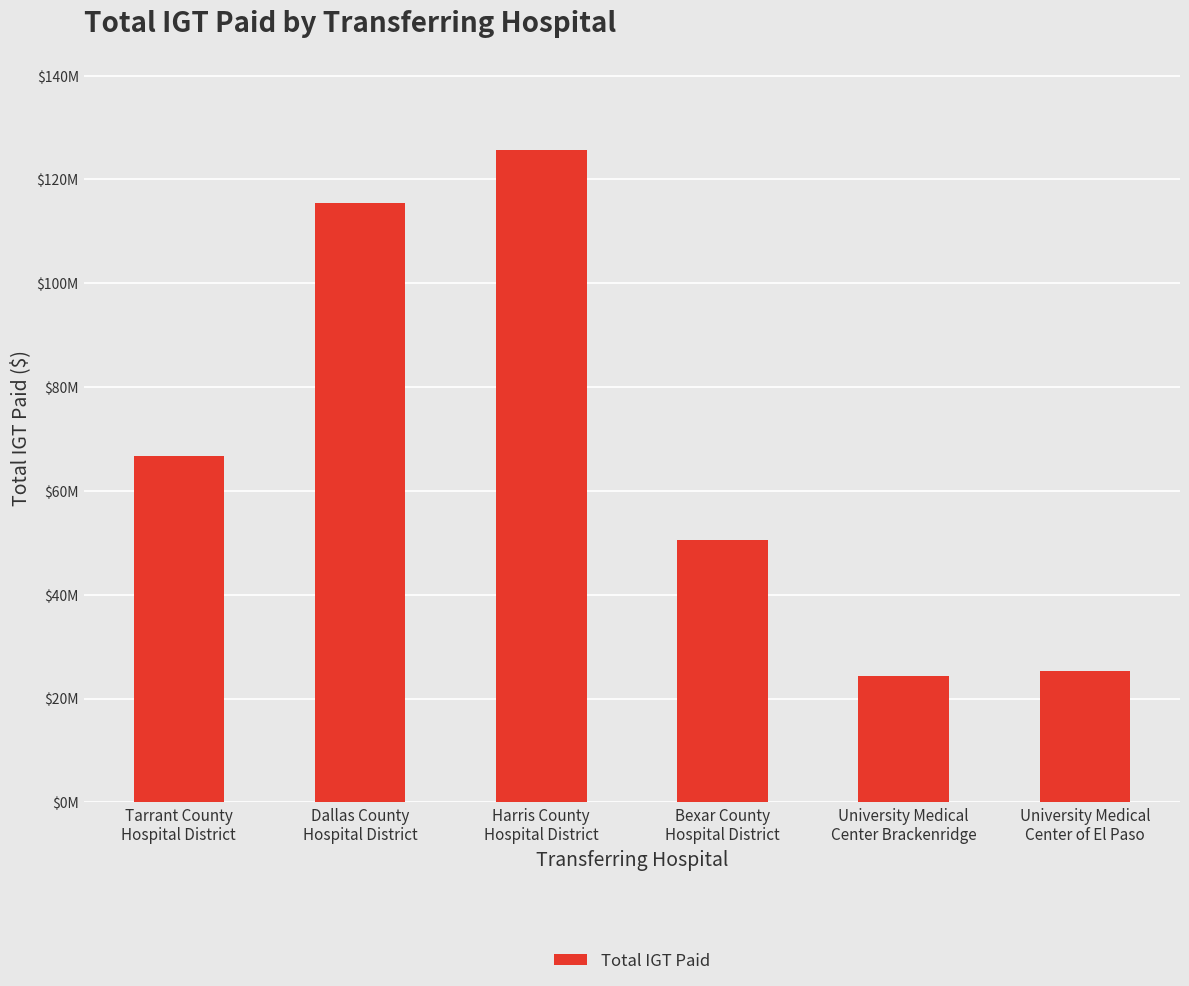

Does the chart contain any negative values?

No